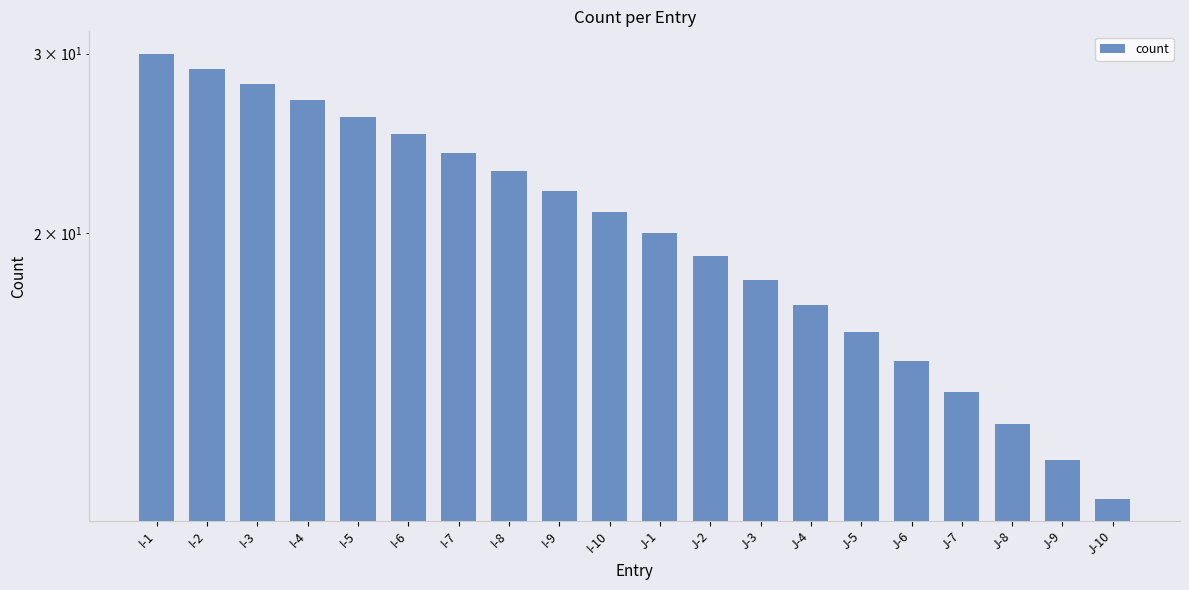

Reading right to left, extract all data points from this chart.

J-10=11	J-9=12	J-8=13	J-7=14	J-6=15	J-5=16	J-4=17	J-3=18	J-2=19	J-1=20	I-10=21	I-9=22	I-8=23	I-7=24	I-6=25	I-5=26	I-4=27	I-3=28	I-2=29	I-1=30